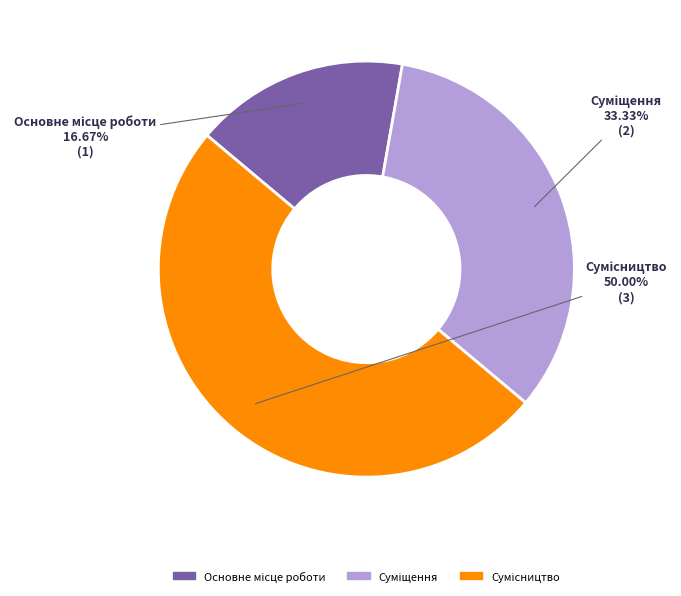

What percentage is the Основне місце роботи slice, to the nearest percent?

17%